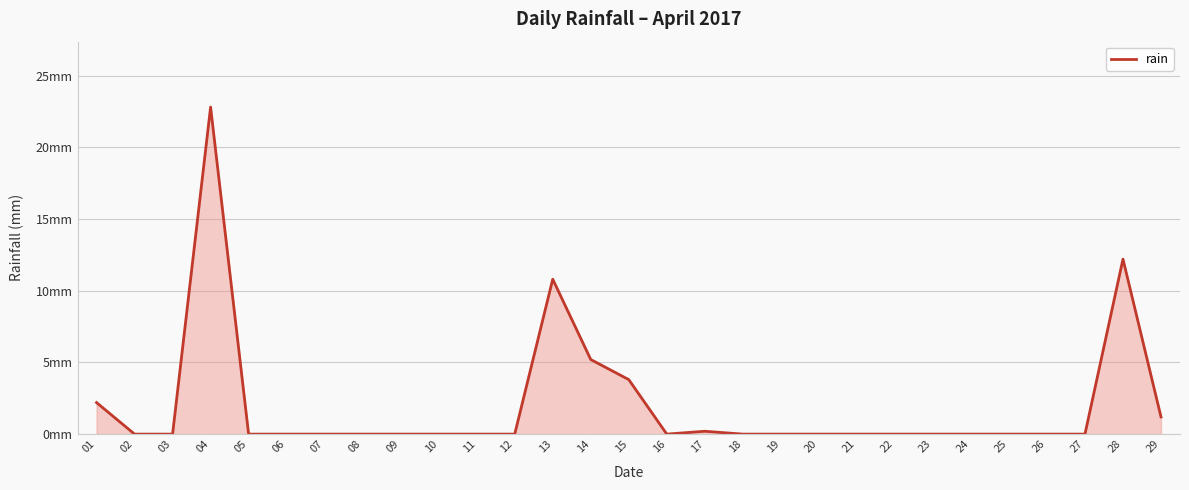

True or false: there are more than 0 points higher than both neighbors.

True